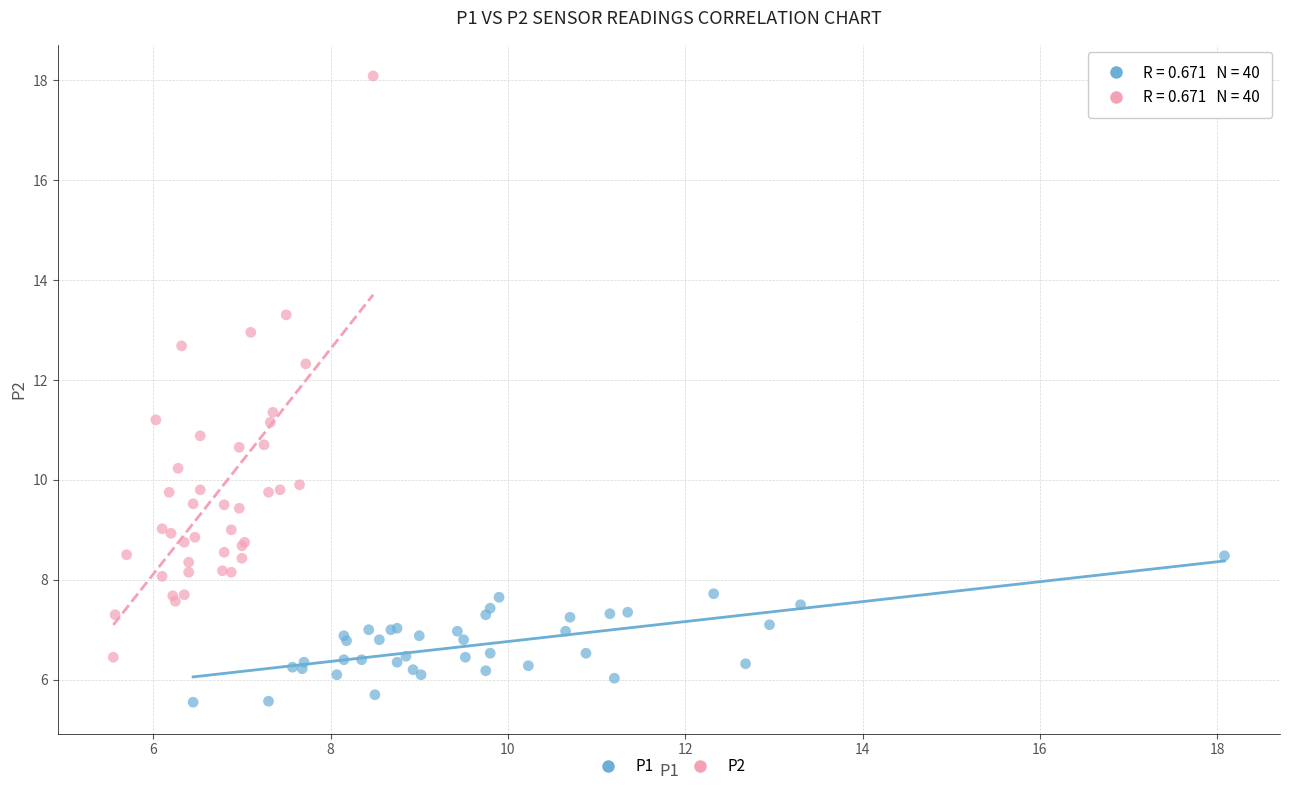

What are all the series names shown in the legend?

P1, P2